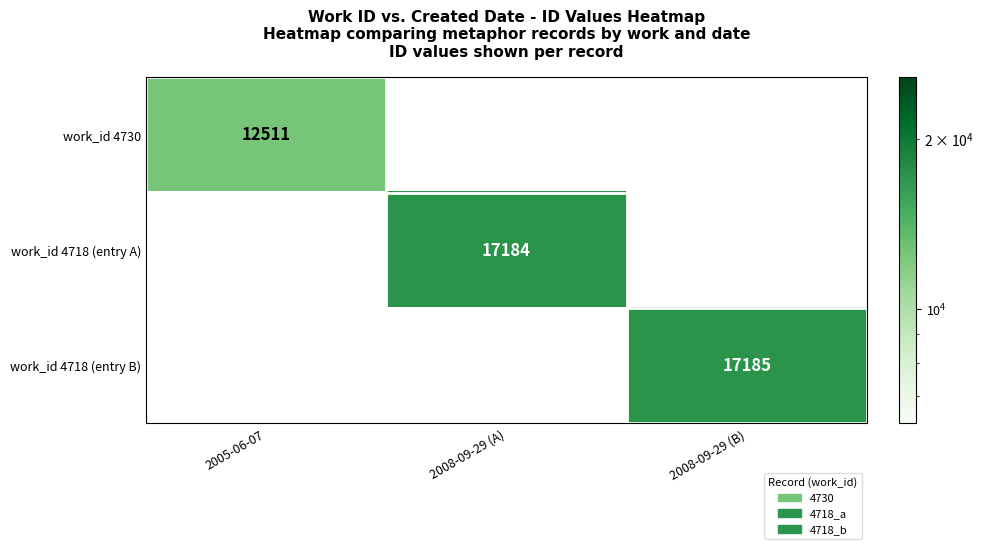

The value of work_id 4718 (entry A) at 2008-09-29 (A) is 10329. True or false?

False